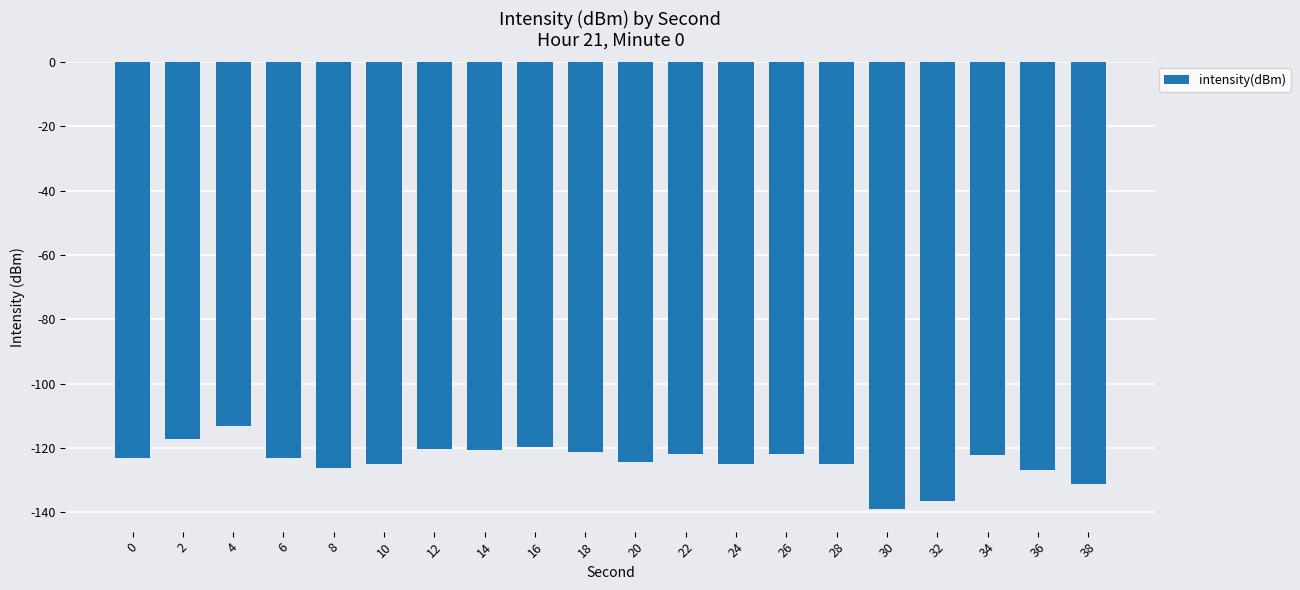

What value does the data have at 8?

-126.3